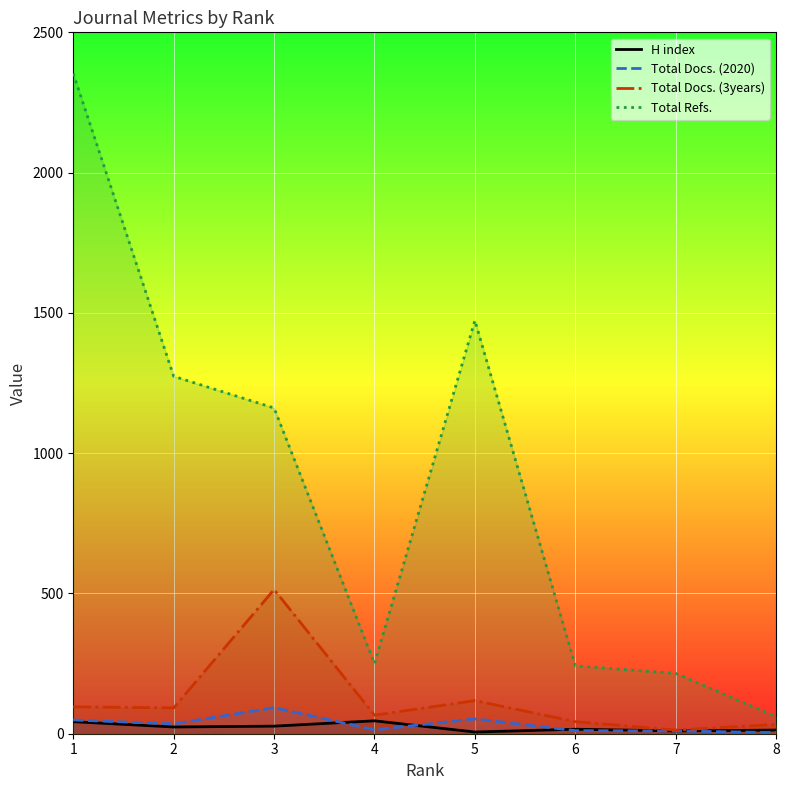

What is the total value across all series at 5?

1650